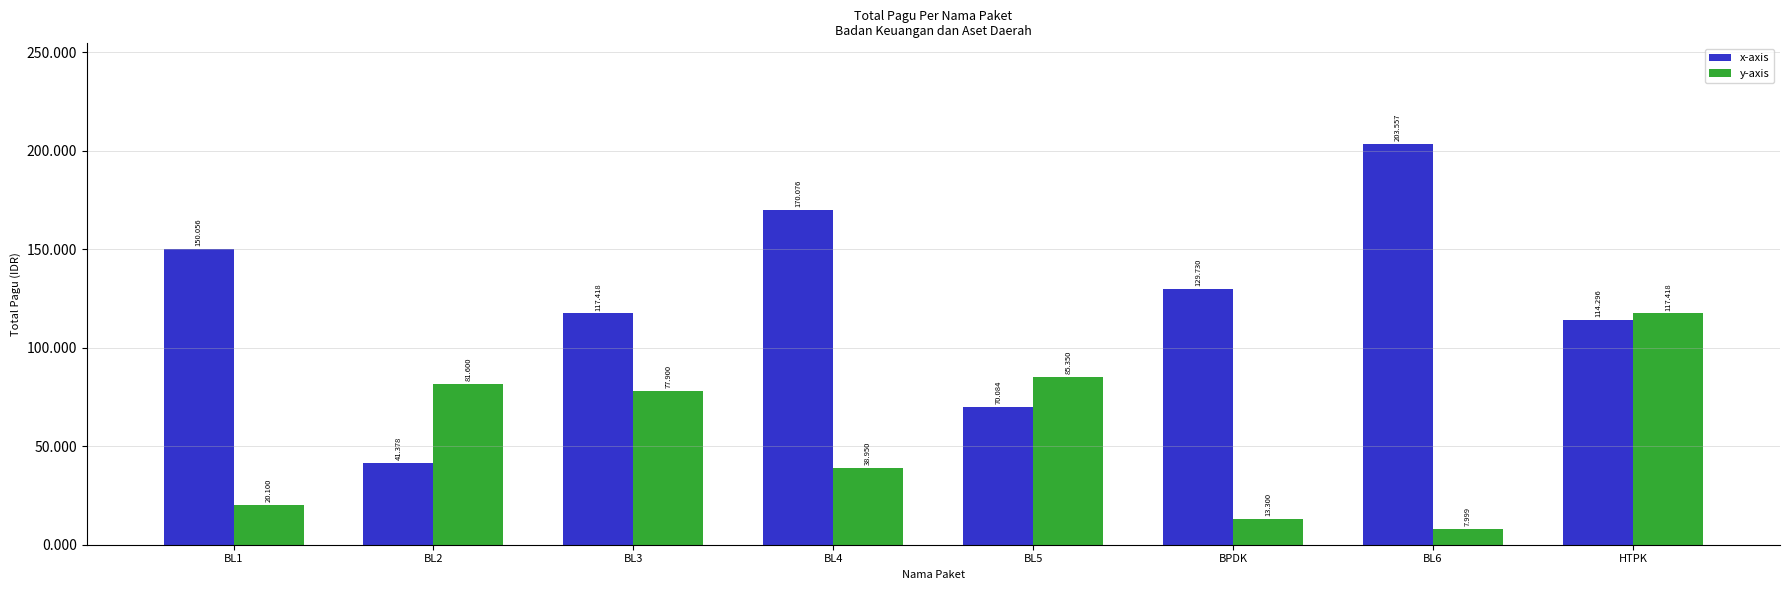

Rank the series by their maximum value, from highest to lowest.

x-axis, y-axis